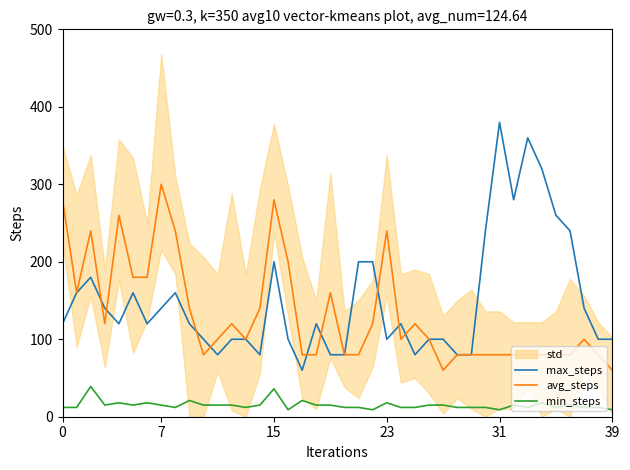

True or false: min_steps and avg_steps cross at least once.

False